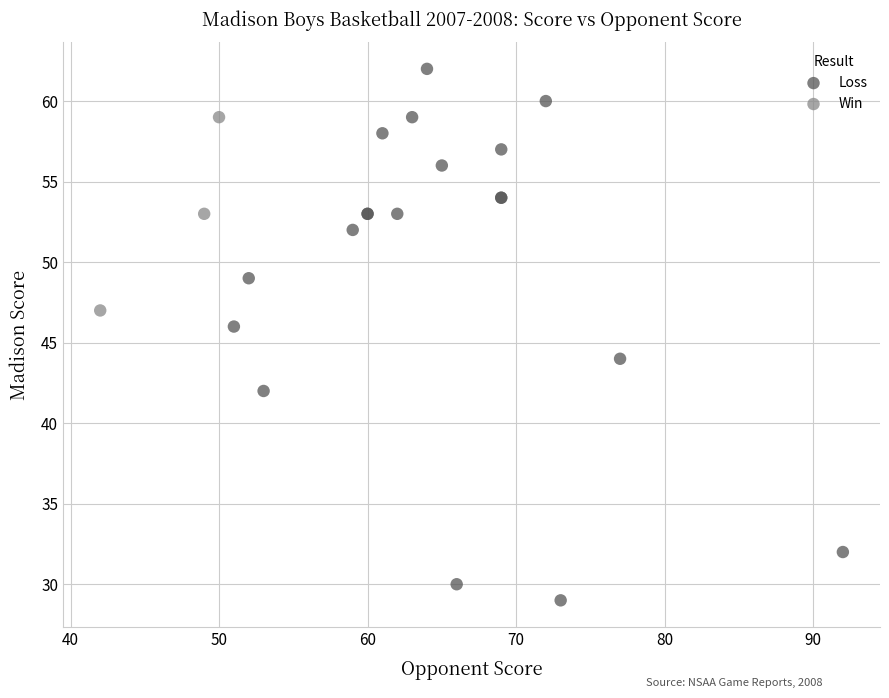

Which series contains the lowest Y value?

Loss